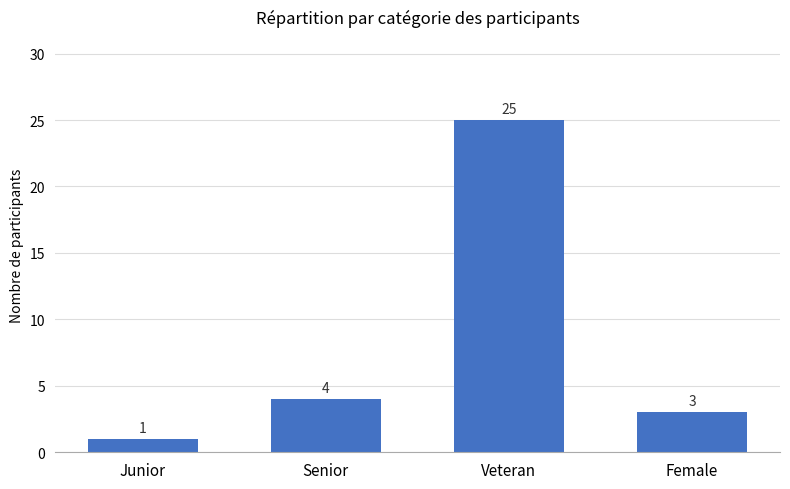

What is the label of the 2nd bar from the left?

Senior